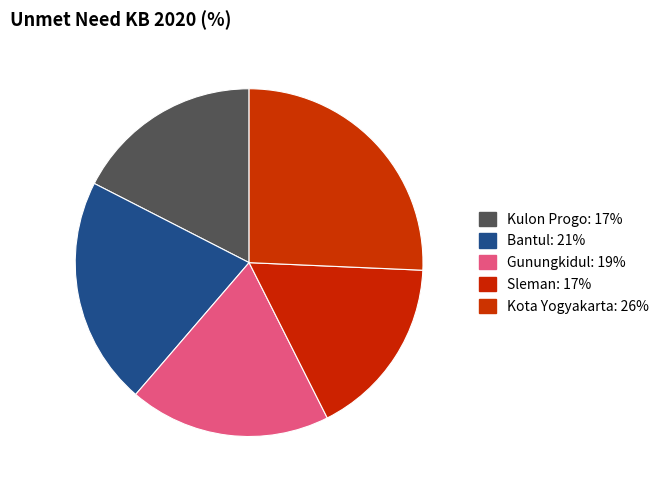

Count the number of slices in the pie.

5